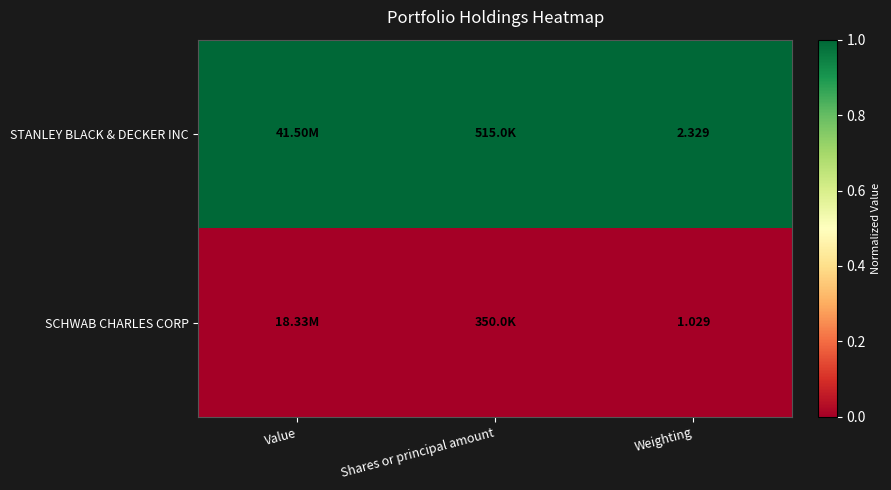

At Weighting, list the series in order from largest to smallest.

STANLEY BLACK & DECKER INC, SCHWAB CHARLES CORP